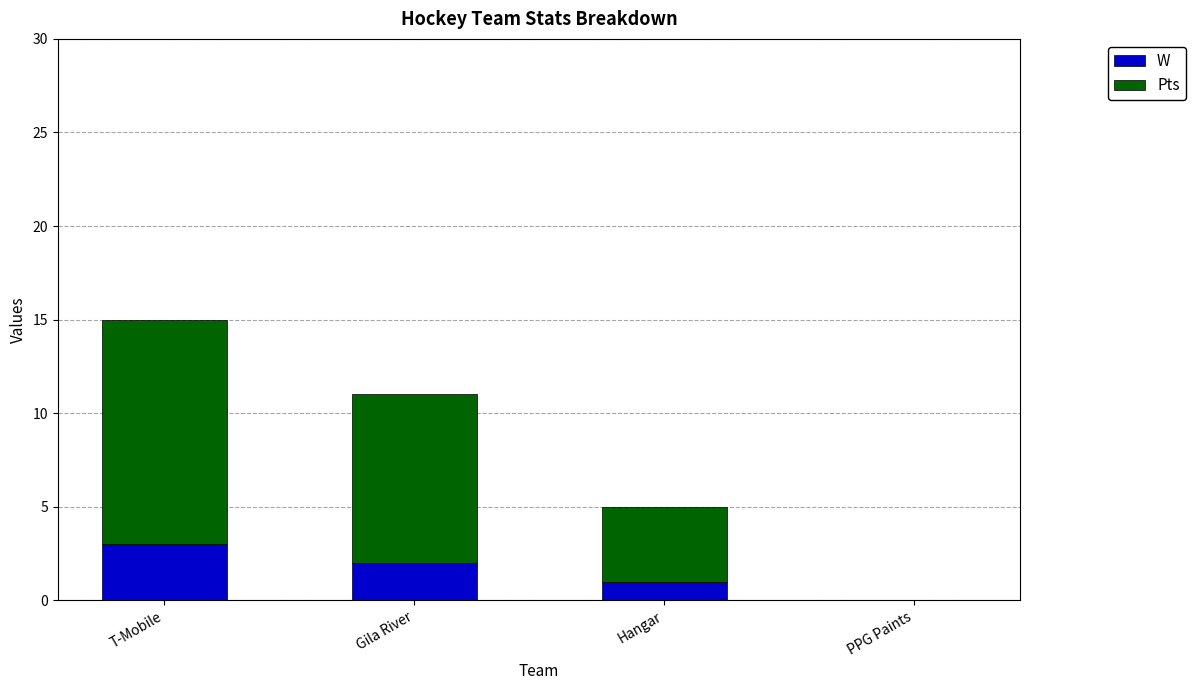

At which category is the sum across all series the highest?

T-Mobile